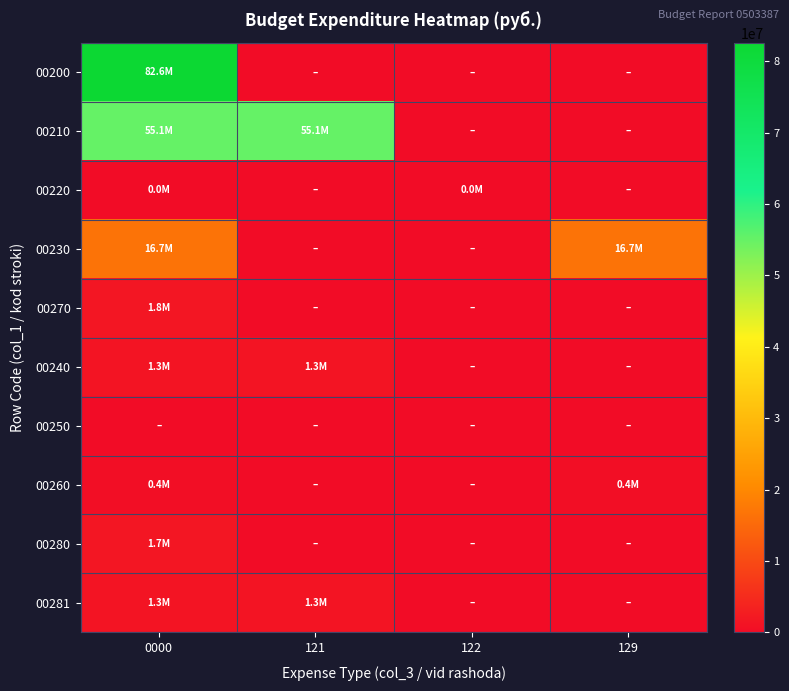

Reading left to right, extract all data points from this chart.

00200: 0000=82560513.1	121=0.0	122=0.0	129=0.0
00210: 0000=55100127.3	121=55100127.3	122=0.0	129=0.0
00220: 0000=30000.0	121=0.0	122=30000.0	129=0.0
00230: 0000=16677723.7	121=0.0	122=0.0	129=16677723.7
00270: 0000=1752000.0	121=0.0	122=0.0	129=0.0
00240: 0000=1313283.3	121=1313283.3	122=0.0	129=0.0
00250: 0000=0.0	121=0.0	122=0.0	129=0.0
00260: 0000=438716.7	121=0.0	122=0.0	129=438716.7
00280: 0000=1709400.0	121=0.0	122=0.0	129=0.0
00281: 0000=1305200.0	121=1305200.0	122=0.0	129=0.0